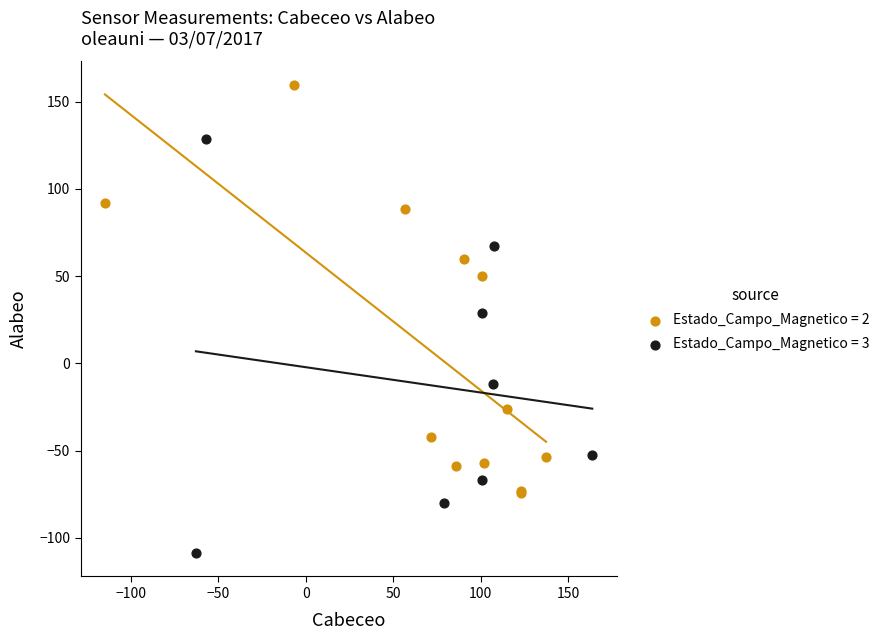

Which series reaches the minimum Y coordinate?

Estado_Campo_Magnetico = 3